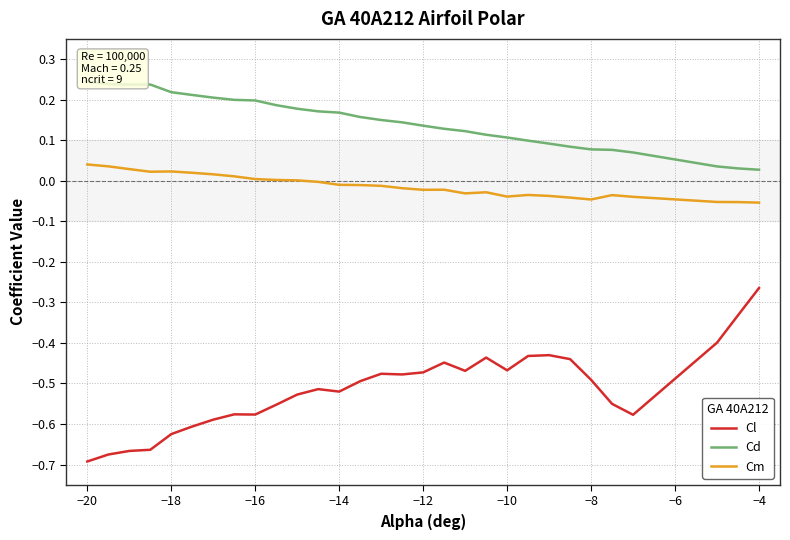

True or false: Cl and Cm cross at least once.

False